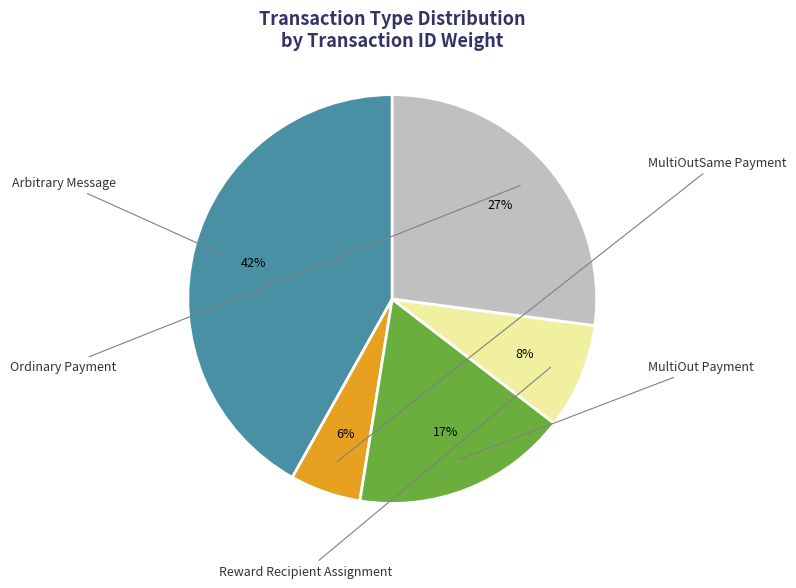

Is there a majority slice in this chart?

No